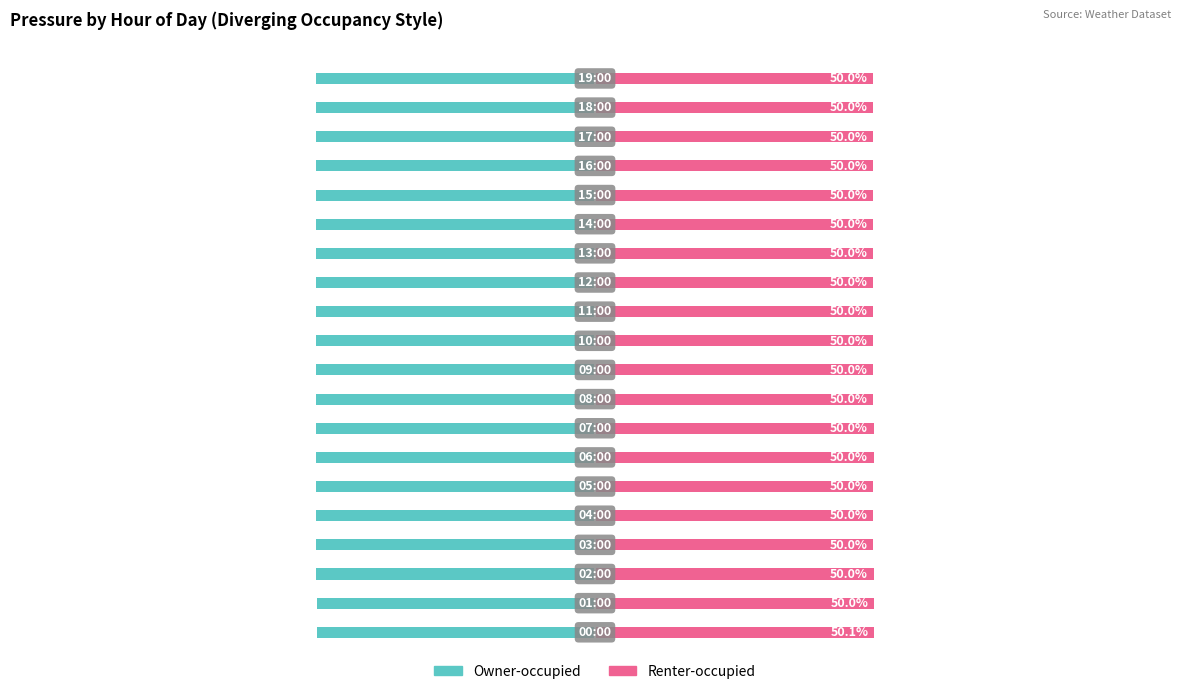

Rank the series by their maximum value, from lowest to highest.

Owner-occupied, Renter-occupied